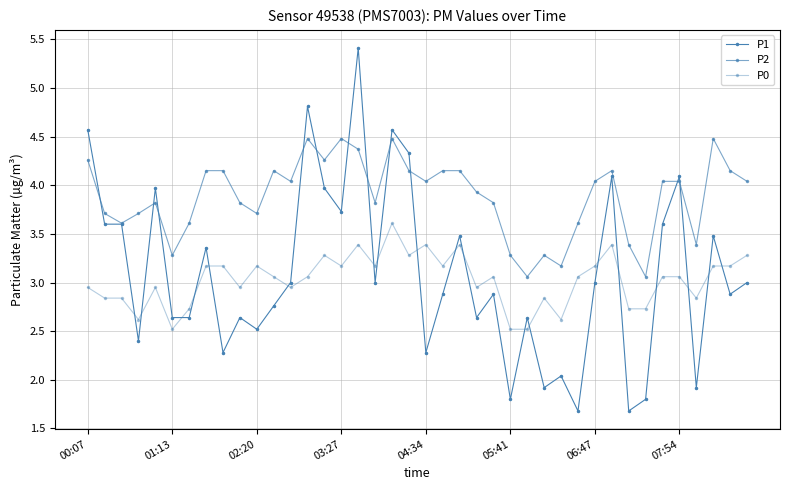

How many lines are shown in the chart?

3